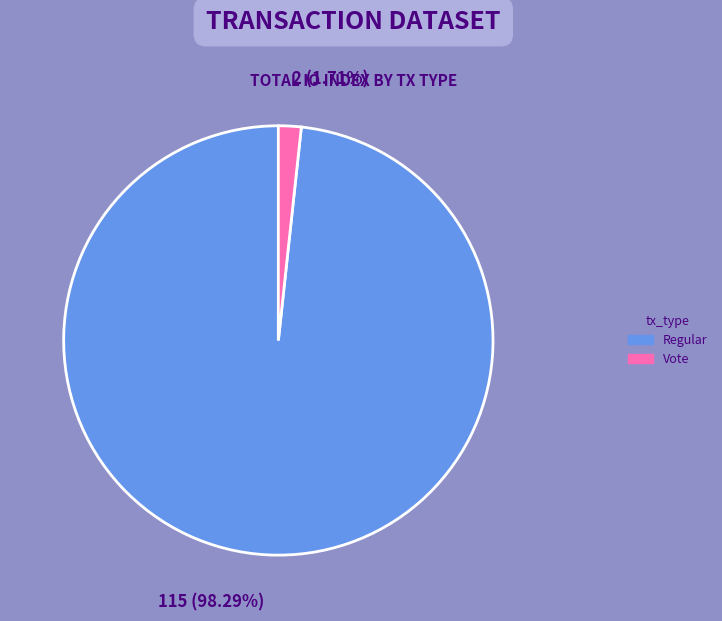

The Regular slice represents 90% of the pie. True or false?

False